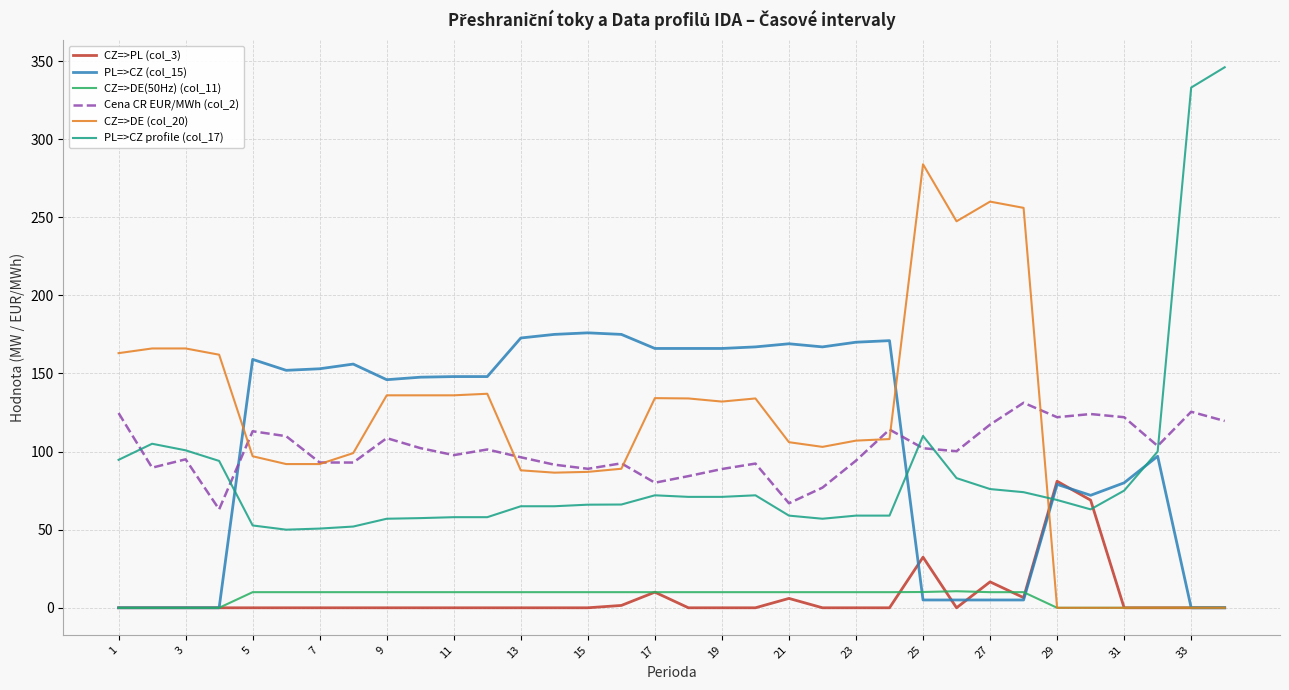

After their last crossing, which series has the higher values: PL=>CZ profile (col_17) or CZ=>PL (col_3)?

PL=>CZ profile (col_17)